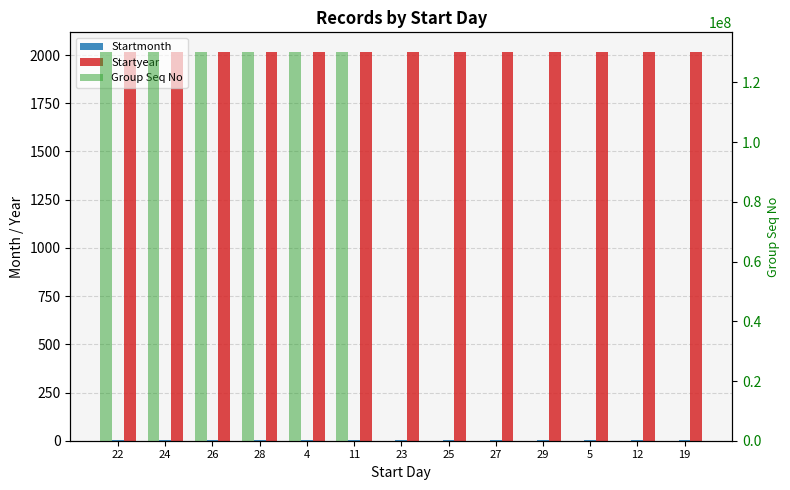

Rank the series at 26 from highest to lowest value.

Group Seq No, Startyear, Startmonth